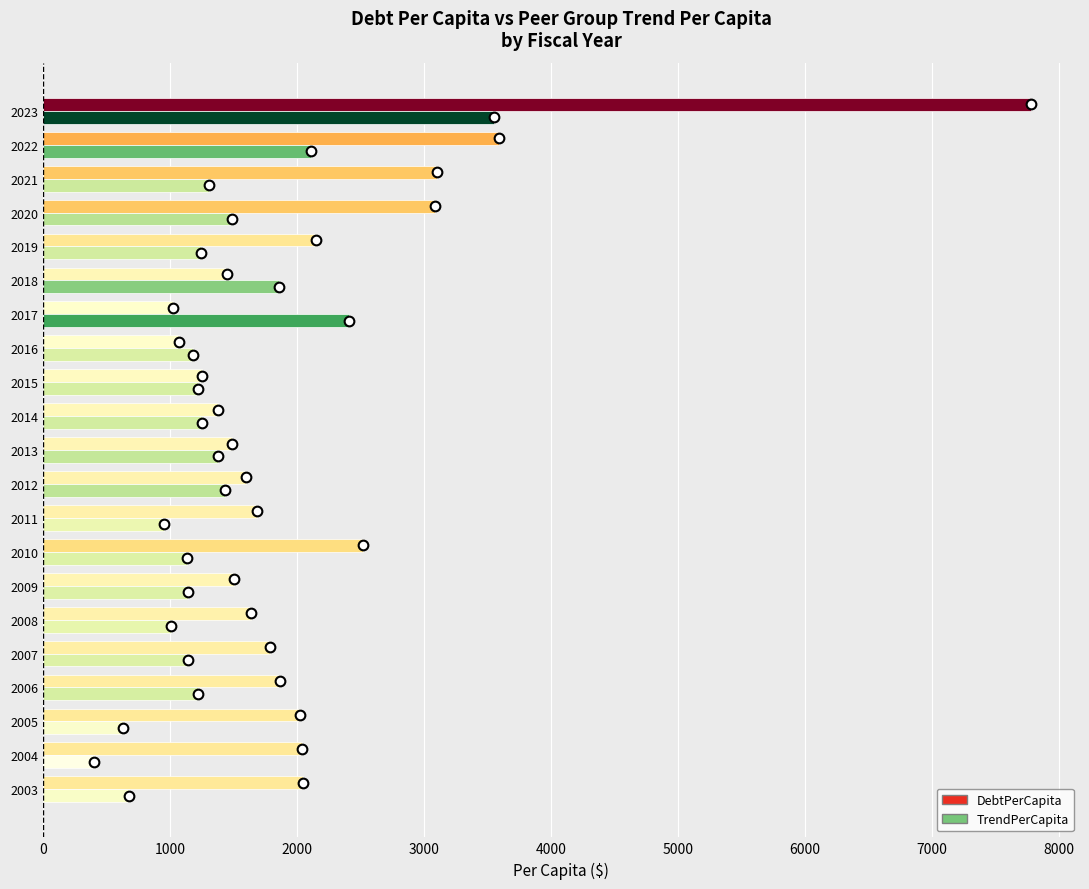

Which series has the widest spread of values?

DebtPerCapita